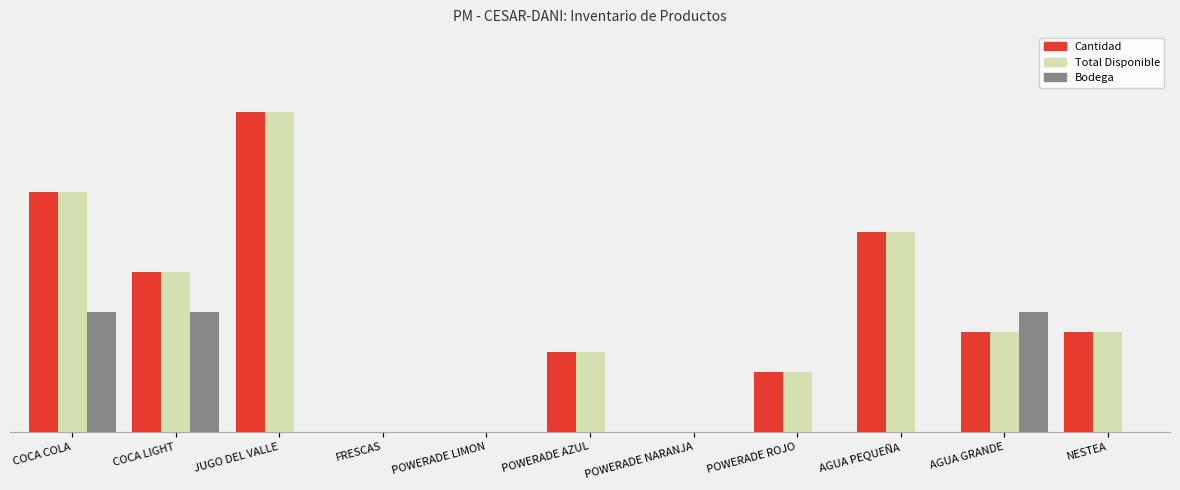

What are all the series names shown in the legend?

Cantidad, Total Disponible, Bodega